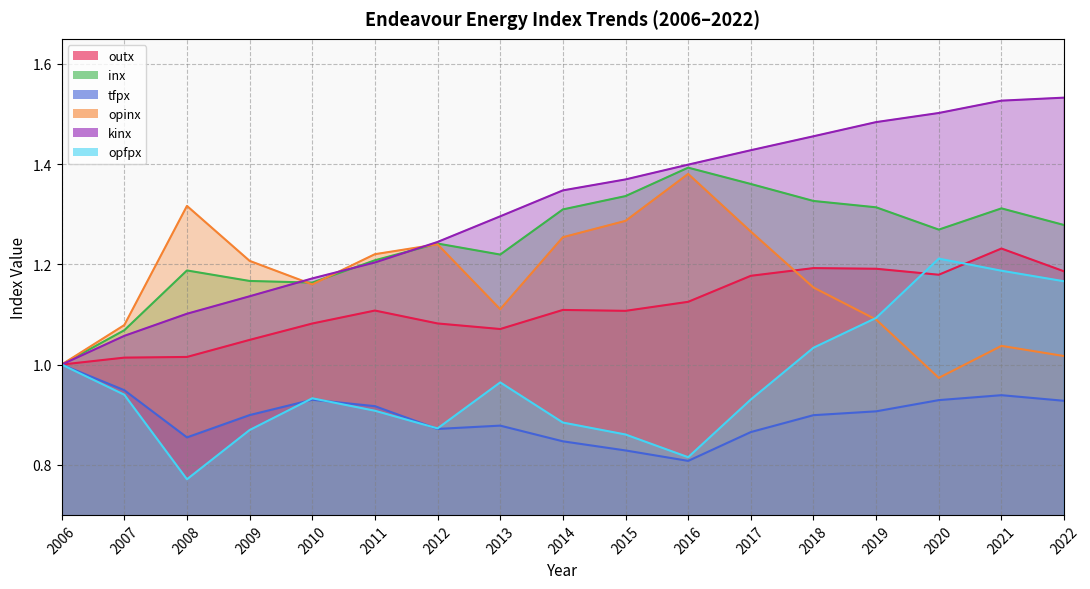

Does the chart display data point markers on the line(s)?

No